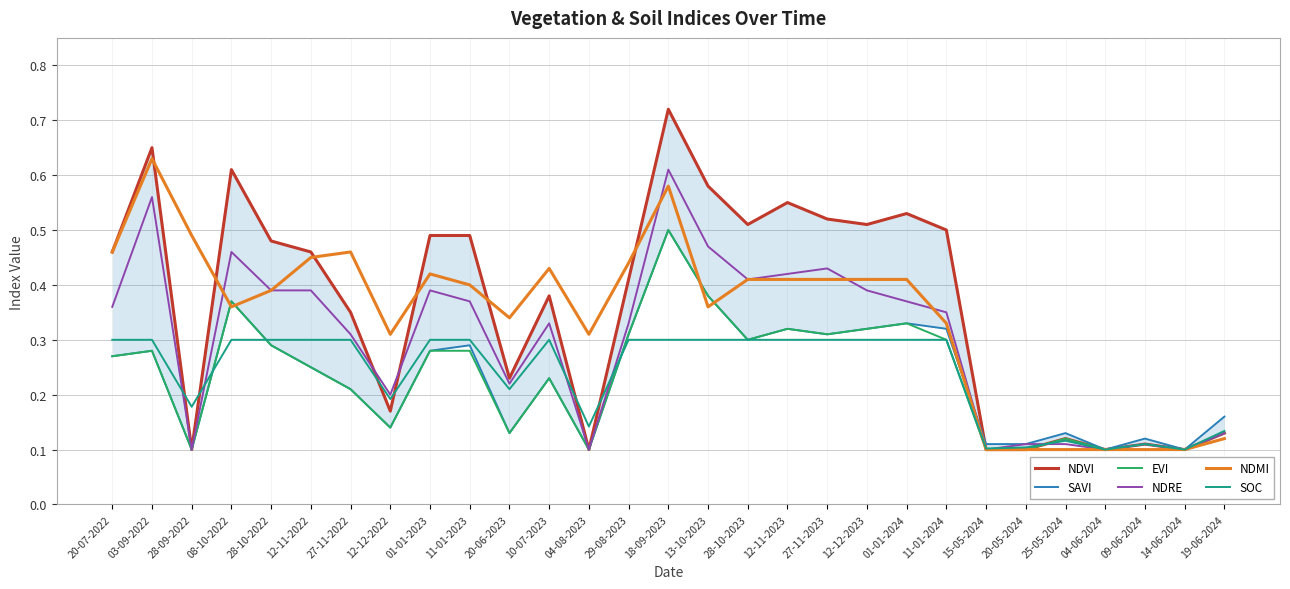

Rank the series at 01-01-2024 from highest to lowest value.

NDVI, NDMI, NDRE, SAVI, EVI, SOC